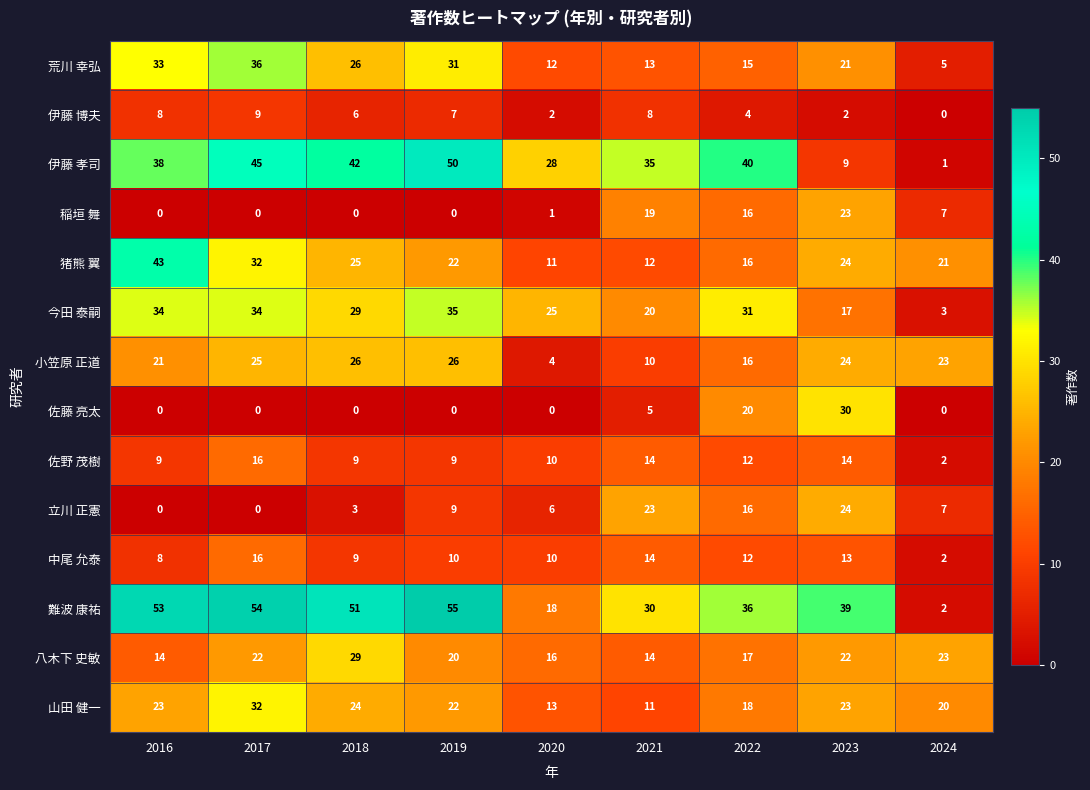

List the labels in order of 難波 康祐 value, largest first.

2019, 2017, 2016, 2018, 2023, 2022, 2021, 2020, 2024